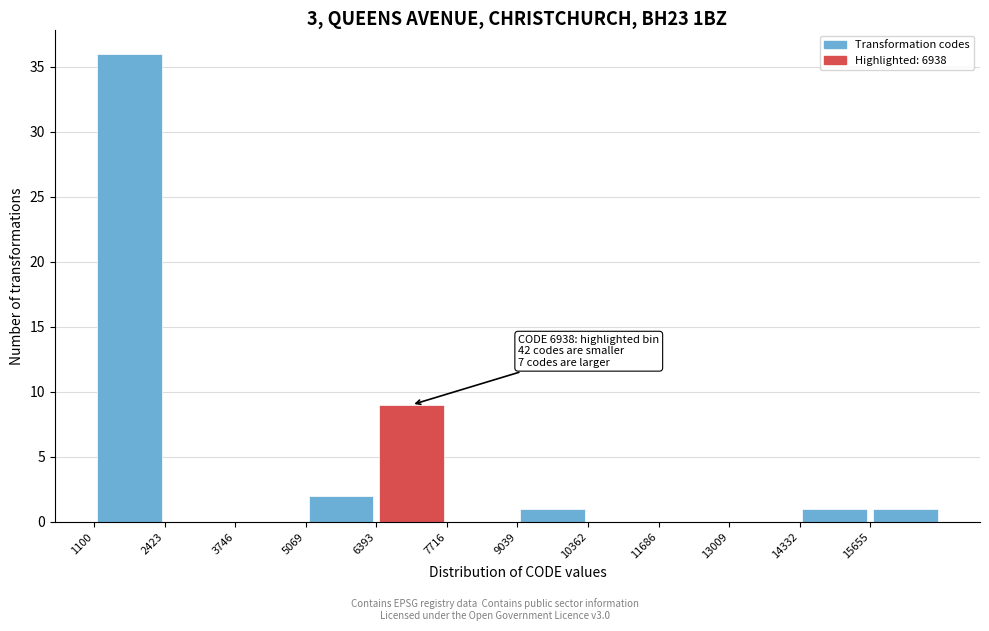

Which range on the x-axis has the tallest bar?

1200 to 2400